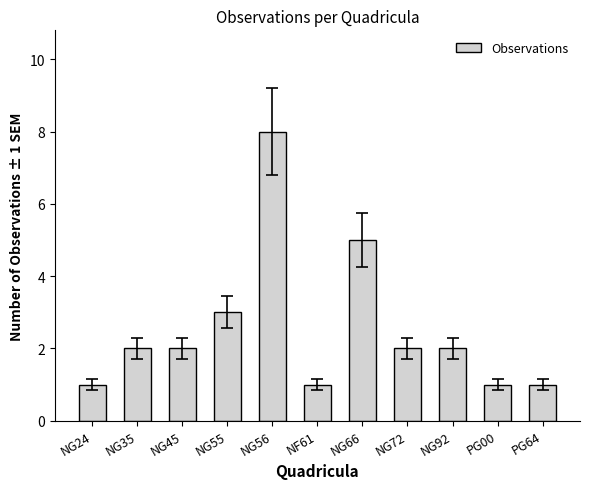

How many values are between 1 and 3?

9